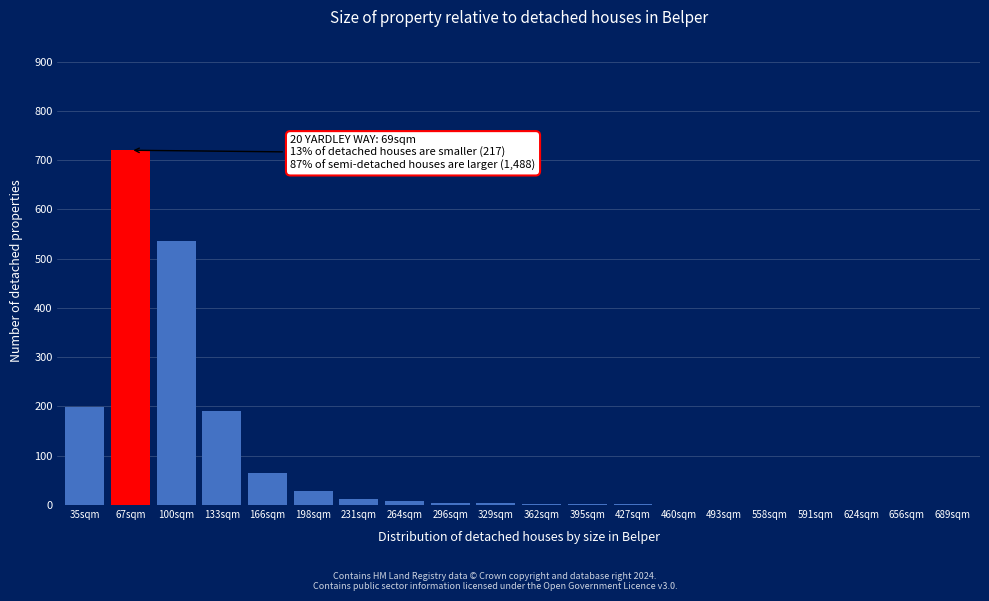

What is the sum of all values?

1781